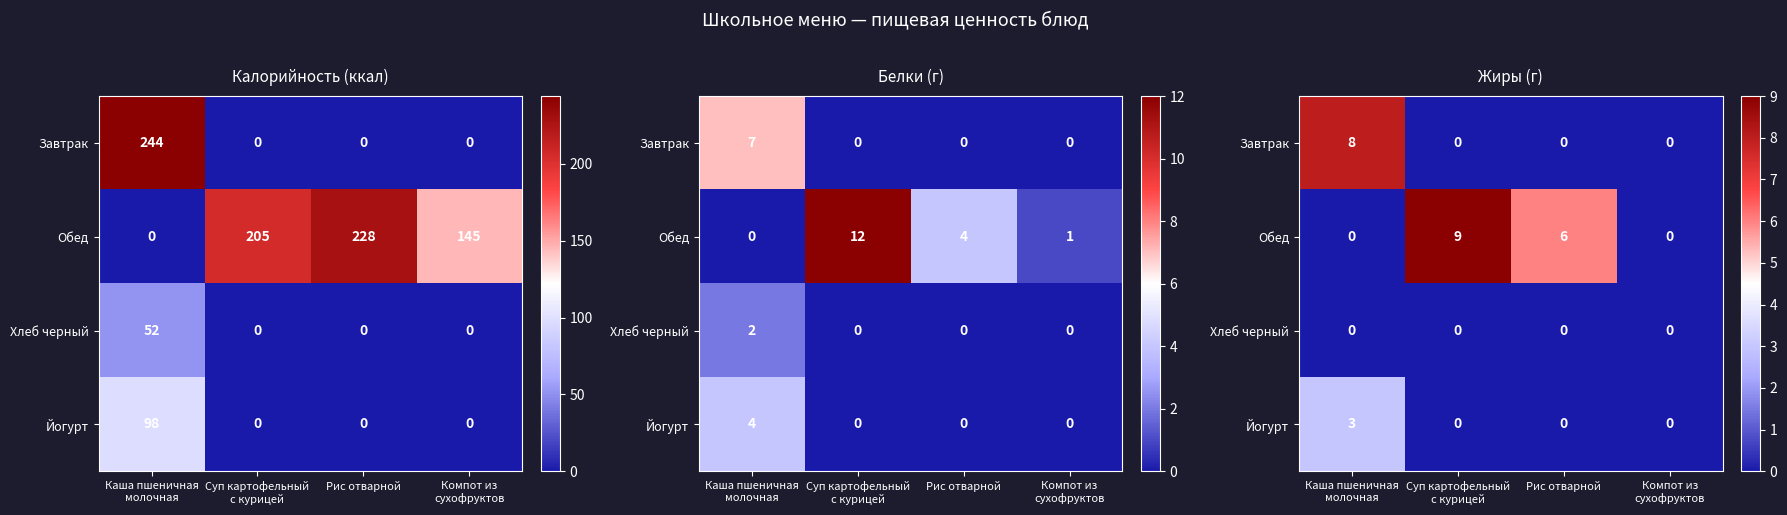

The value of Обед at Каша пшеничная молочная is 0. True or false?

True